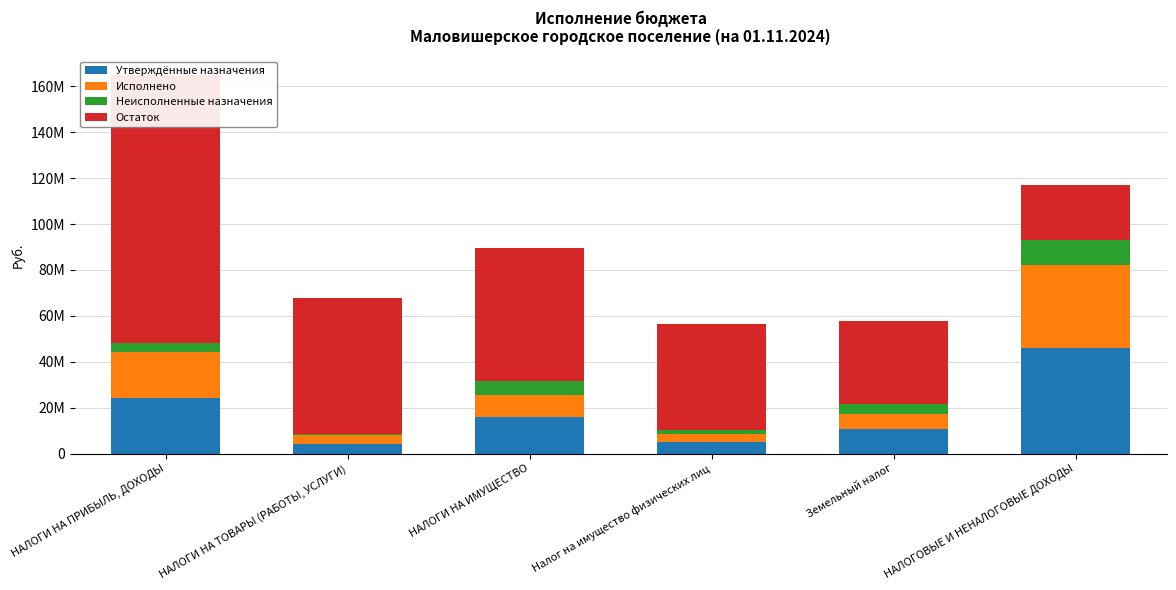

At which category is the sum across all series the highest?

НАЛОГИ НА ПРИБЫЛЬ, ДОХОДЫ